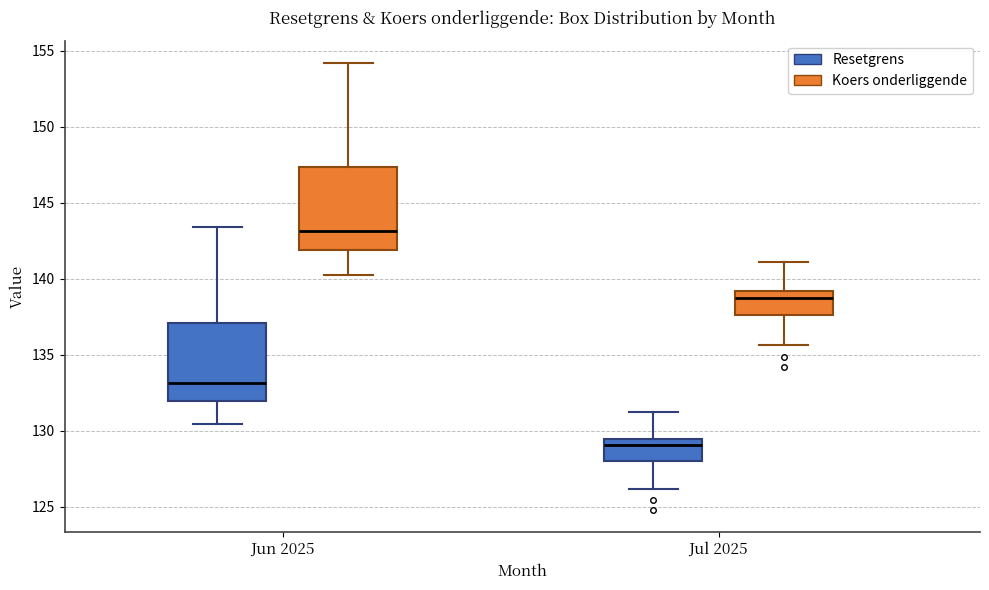

Reading left to right, read every box against the y-axis: the position of its median line, the range the box covers, and the ends of its whiskers. The values are not printed on the chart, so give them approximately, as read against the axis.

Jun 2025 (Resetgrens): median 133.0, box 132.0 to 137.0, whiskers 130.5 to 143.5
Jun 2025 (Koers onderliggende): median 143.0, box 142.0 to 147.5, whiskers 140.5 to 154.0
Jul 2025 (Resetgrens): median 129.0, box 128.0 to 129.5, whiskers 126.0 to 131.0
Jul 2025 (Koers onderliggende): median 139.0 (just below the box's upper edge), box 137.5 to 139.0, whiskers 135.5 to 141.0